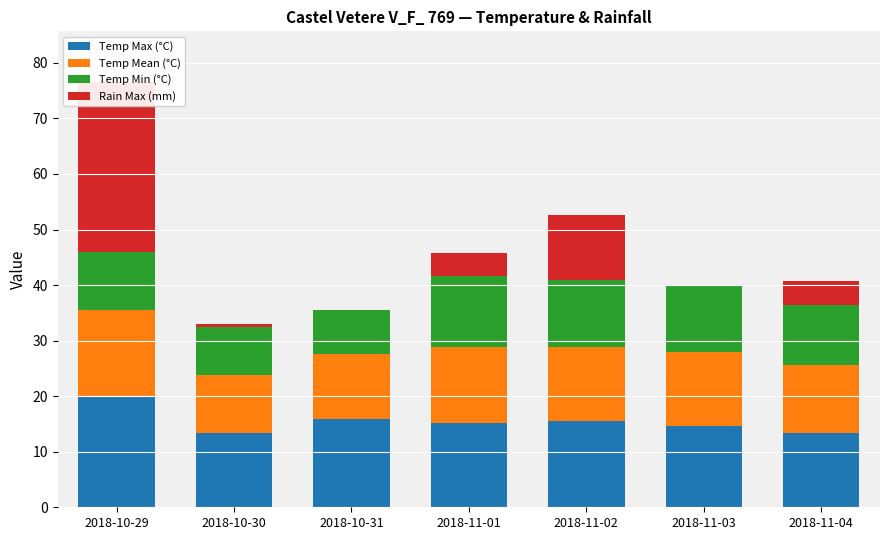

Reading left to right, list all the values displayed in this chart.

Temp Max (°C): 2018-10-29=19.9	2018-10-30=13.3	2018-10-31=15.9	2018-11-01=15.1	2018-11-02=15.6	2018-11-03=14.6	2018-11-04=13.3
Temp Mean (°C): 2018-10-29=15.6	2018-10-30=10.5	2018-10-31=11.7	2018-11-01=13.8	2018-11-02=13.2	2018-11-03=13.3	2018-11-04=12.3
Temp Min (°C): 2018-10-29=10.4	2018-10-30=8.6	2018-10-31=7.9	2018-11-01=12.7	2018-11-02=12.1	2018-11-03=12.1	2018-11-04=10.9
Rain Max (mm): 2018-10-29=30.6	2018-10-30=0.6	2018-10-31=0.0	2018-11-01=4.2	2018-11-02=11.8	2018-11-03=0.0	2018-11-04=4.2